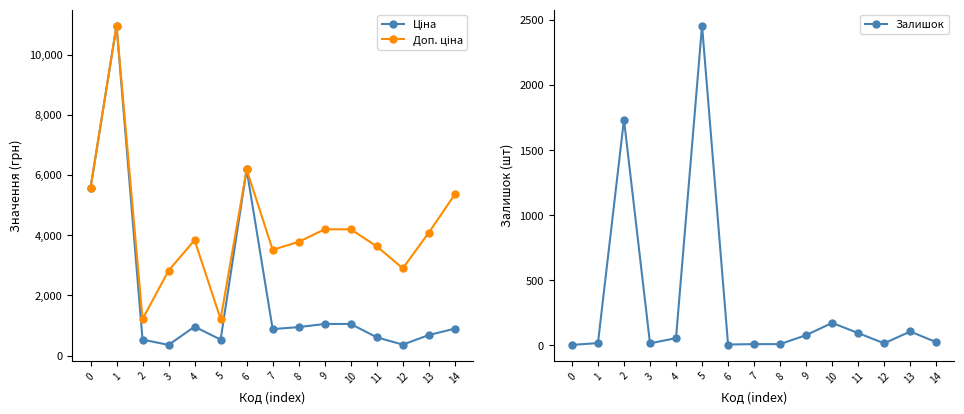

How many interior local valleys does the Ціна series have?

4